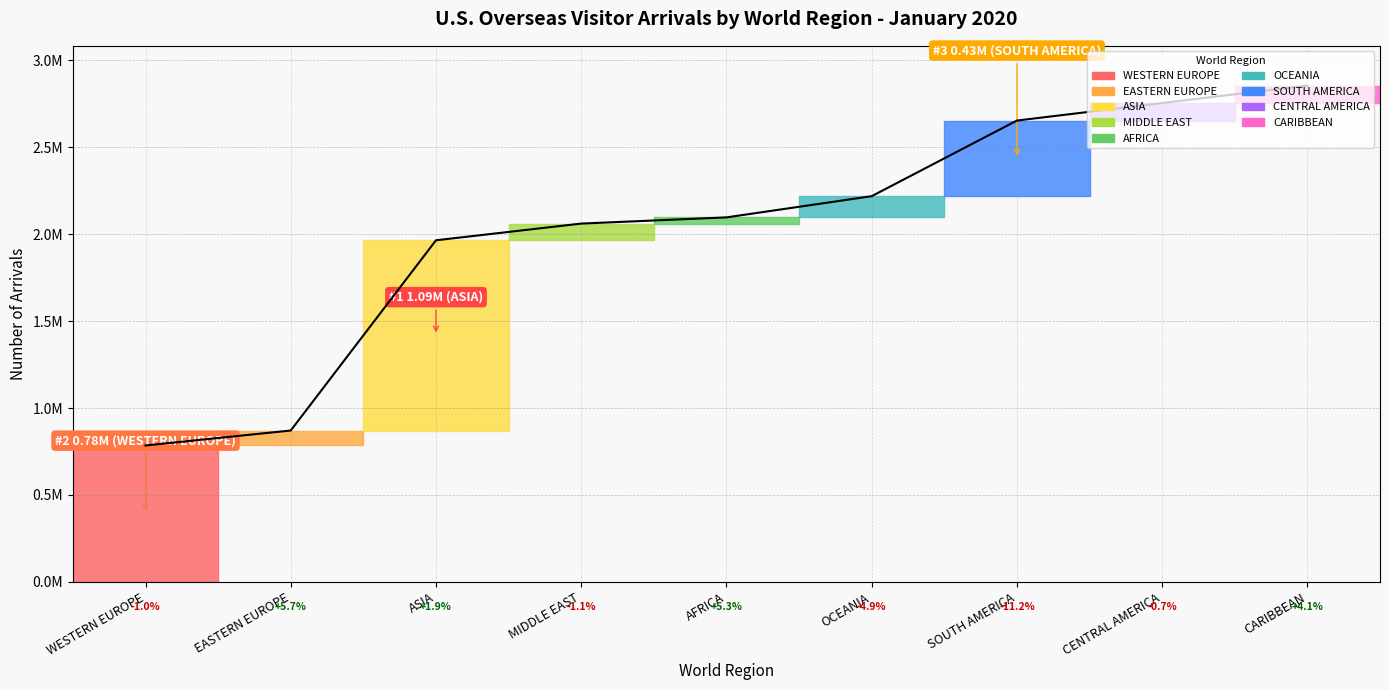

Which label corresponds to the smallest value in the chart?

WESTERN EUROPE